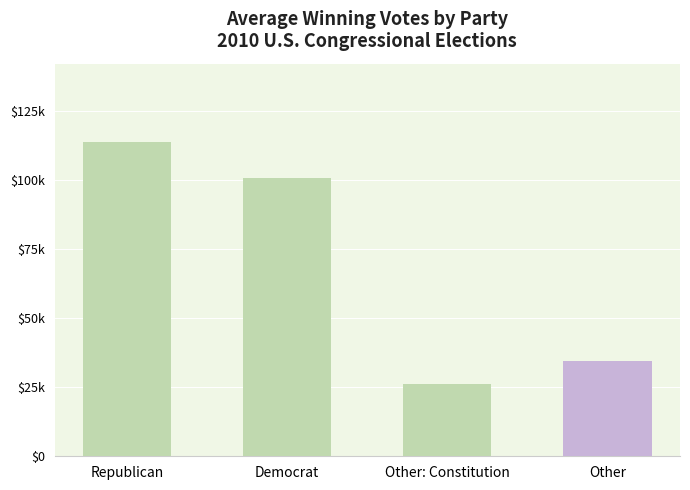

Are the bars grouped side by side (vs. stacked)?

No